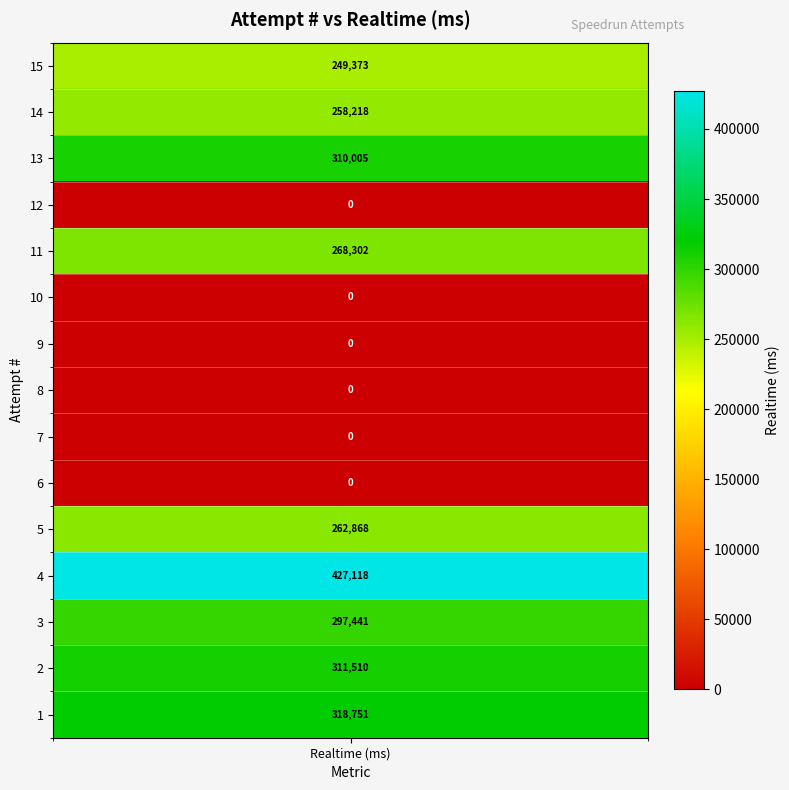

Where does the data first go above 258218?

13